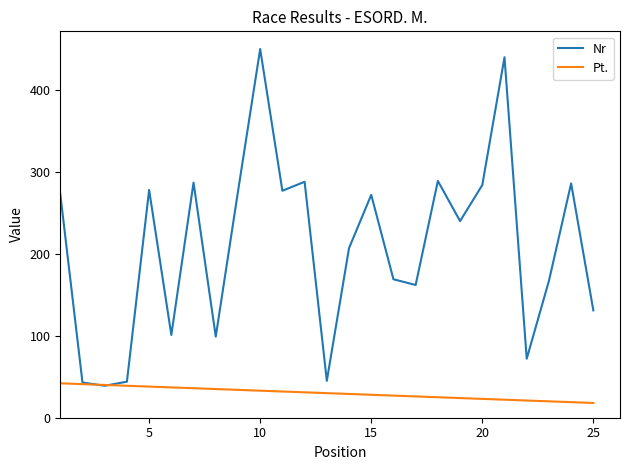

Which series has the largest total across all categories?

Nr